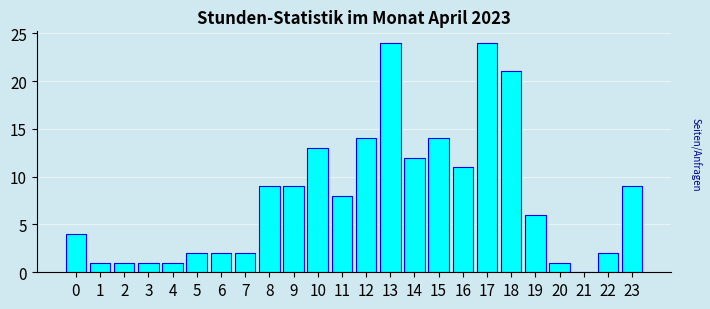

Reading left to right, transcribe all the data shown in this chart.

0=4	1=1	2=1	3=1	4=1	5=2	6=2	7=2	8=9	9=9	10=13	11=8	12=14	13=24	14=12	15=14	16=11	17=24	18=21	19=6	20=1	21=0	22=2	23=9